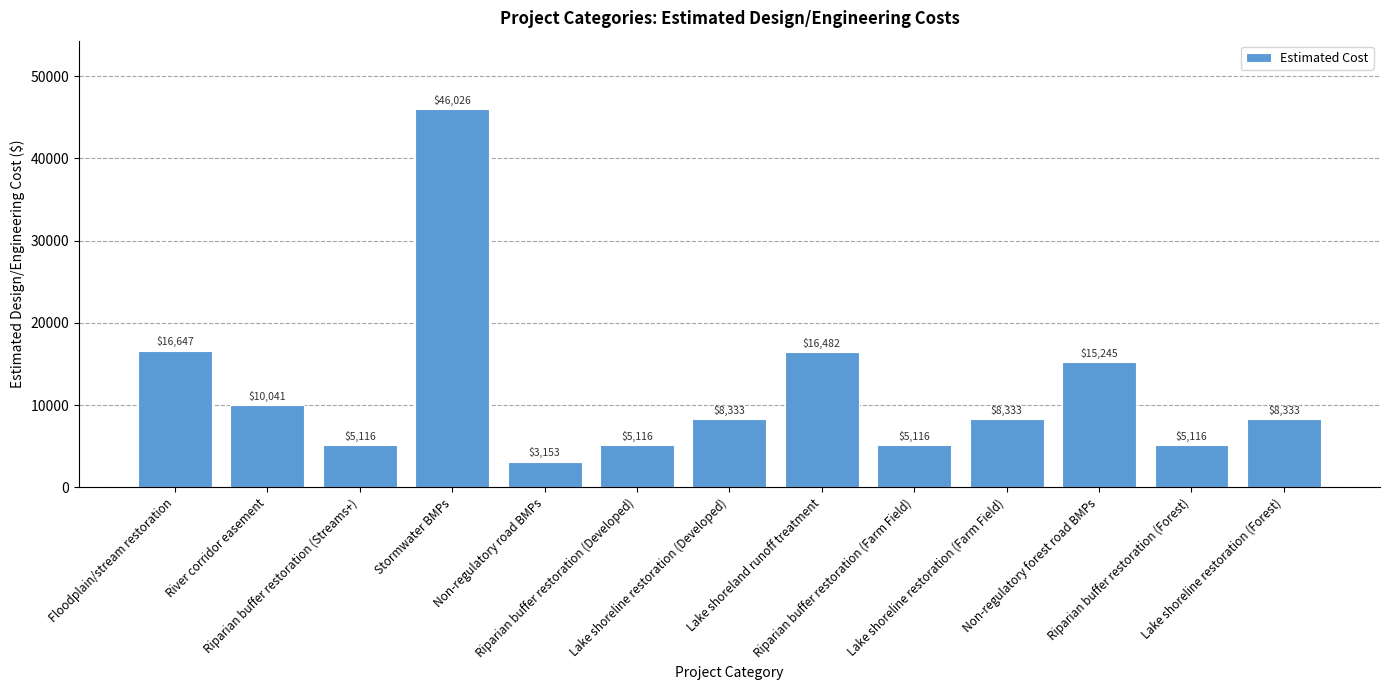

What is the label of the 12th bar from the right?

River corridor easement